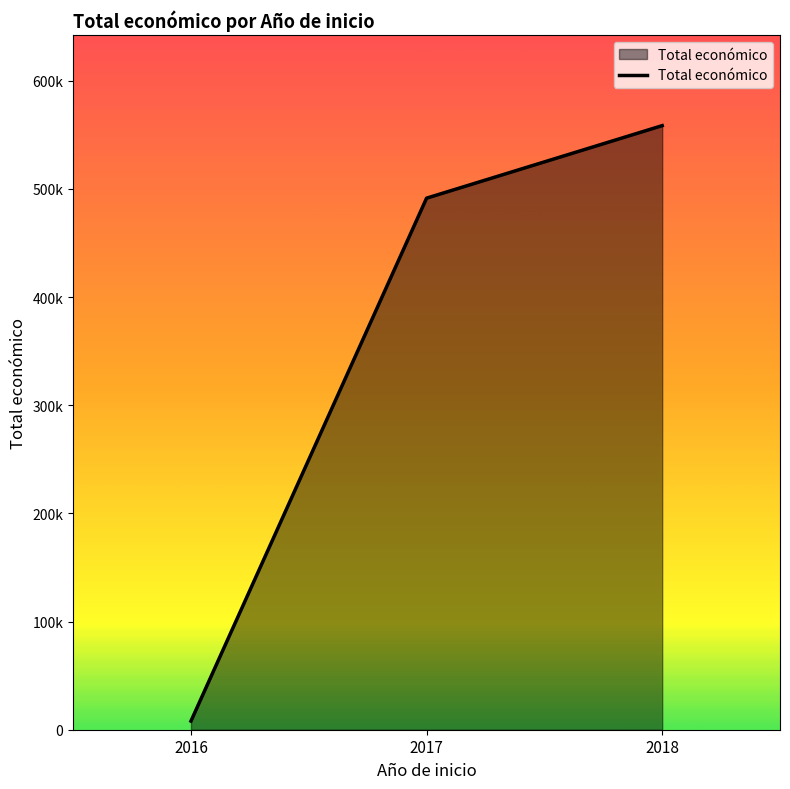

Reading left to right, list all the values displayed in this chart.

2016=7980	2017=491483	2018=558543